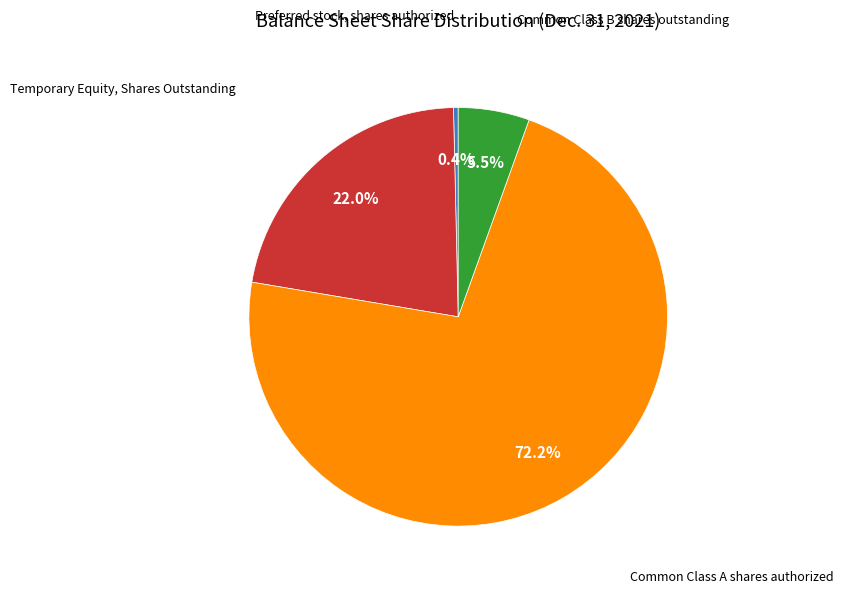

Is there any slice that represents more than half of the pie?

Yes